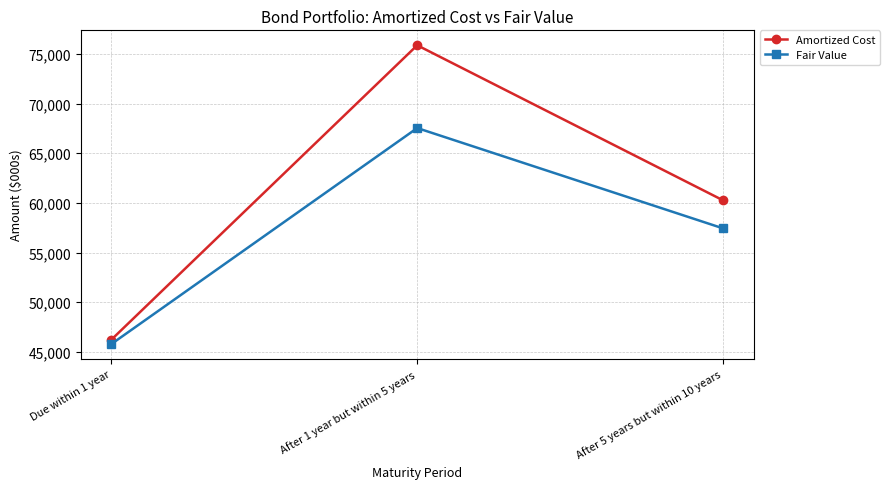

Count the number of categories in the chart.

3